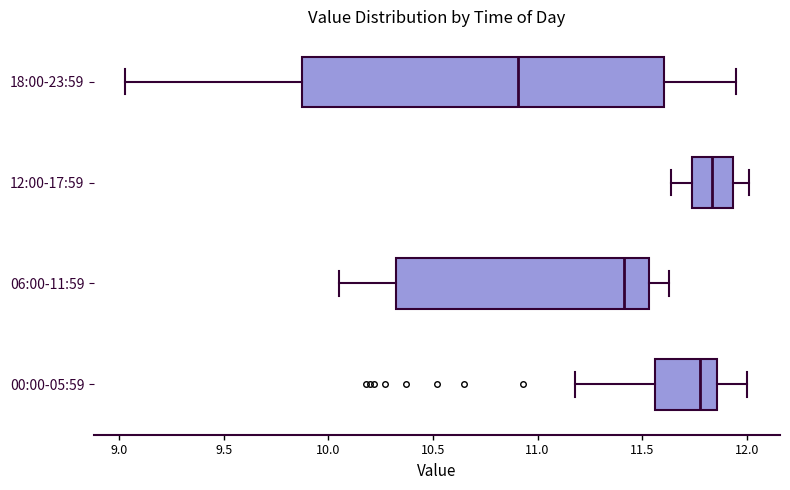

Comparing the boxes themselves (not the whiskers), which one is the widest?

18:00-23:59